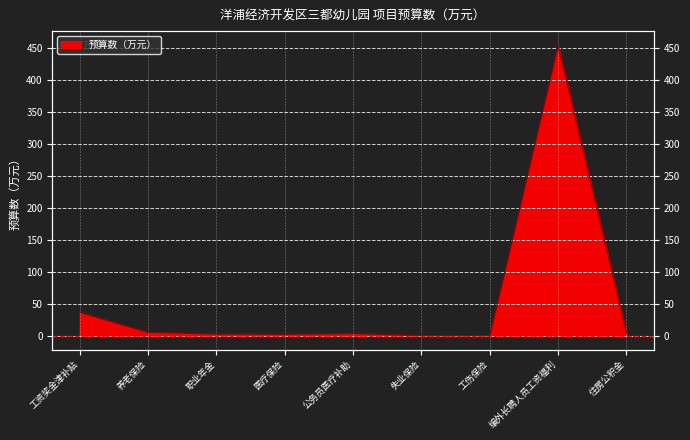

What is the average value?

56.4